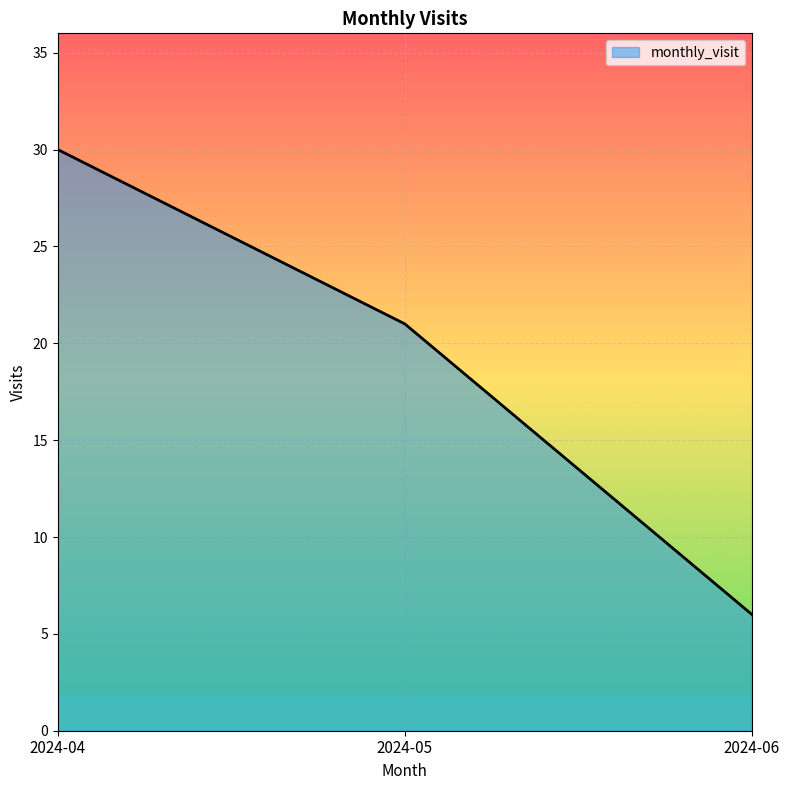

Reading left to right, what are all the values shown in this chart?

30	21	6